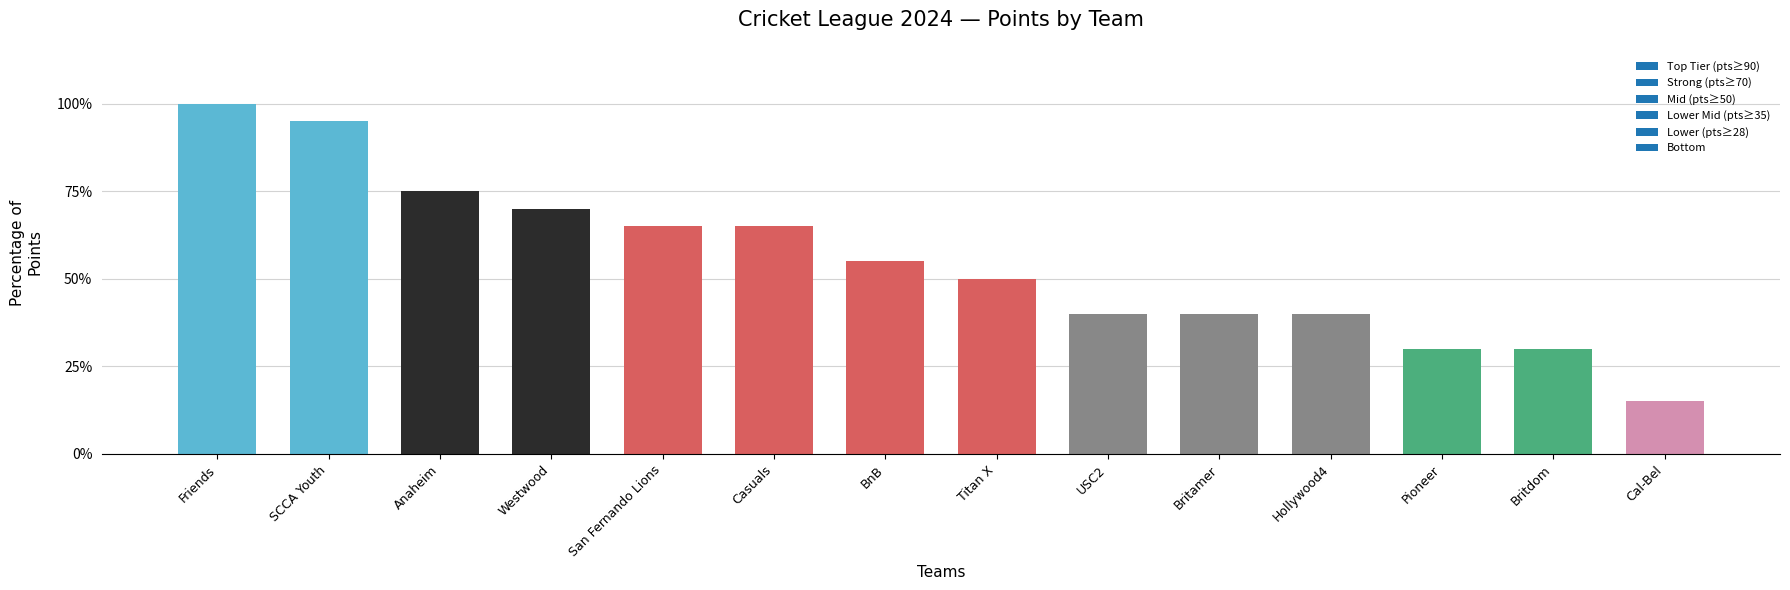

At which label is the value closest to 57?

BnB